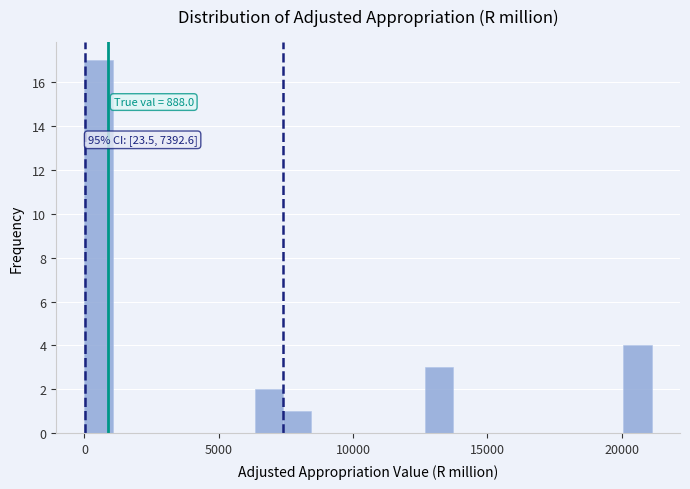

Around what value on the x-axis is the tallest bar? Give the approximate position of its centre, as read against the axis.

500